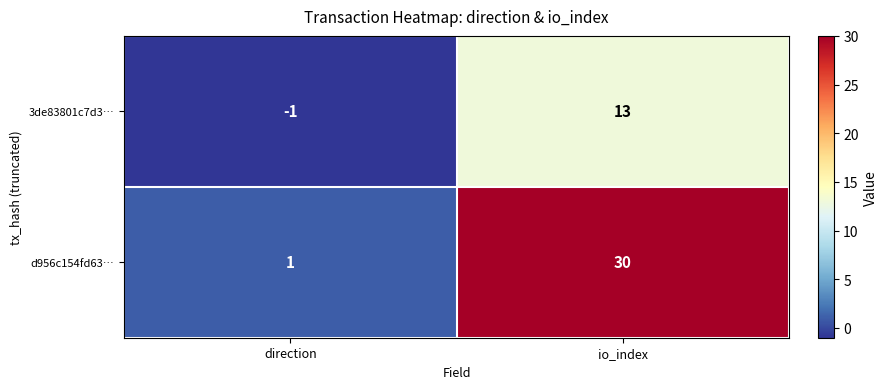

Count the number of data series in this chart.

2